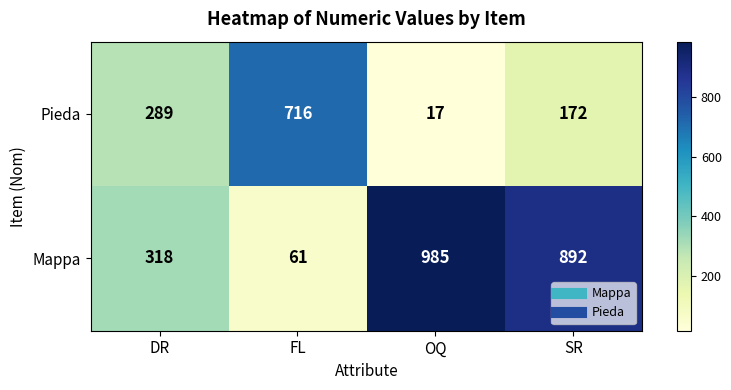

List the series in order of their peak value, lowest first.

Pieda, Mappa